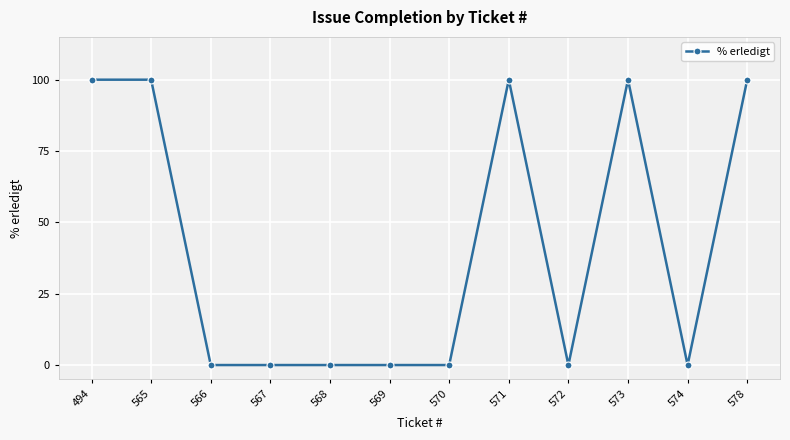

What is the maximum value shown in the chart?

100